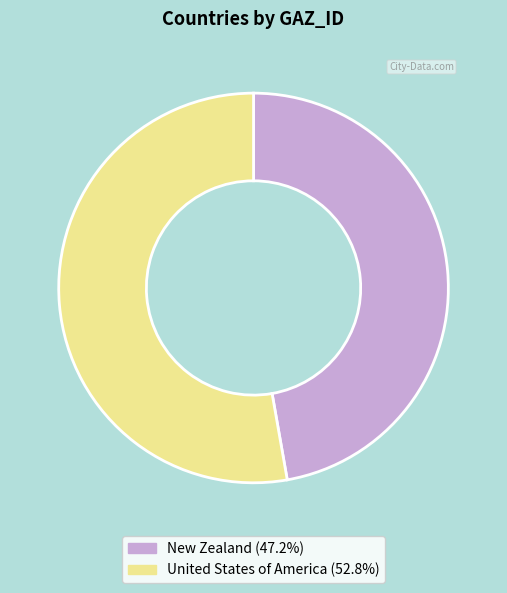

Which category accounts for the majority?

United States of America